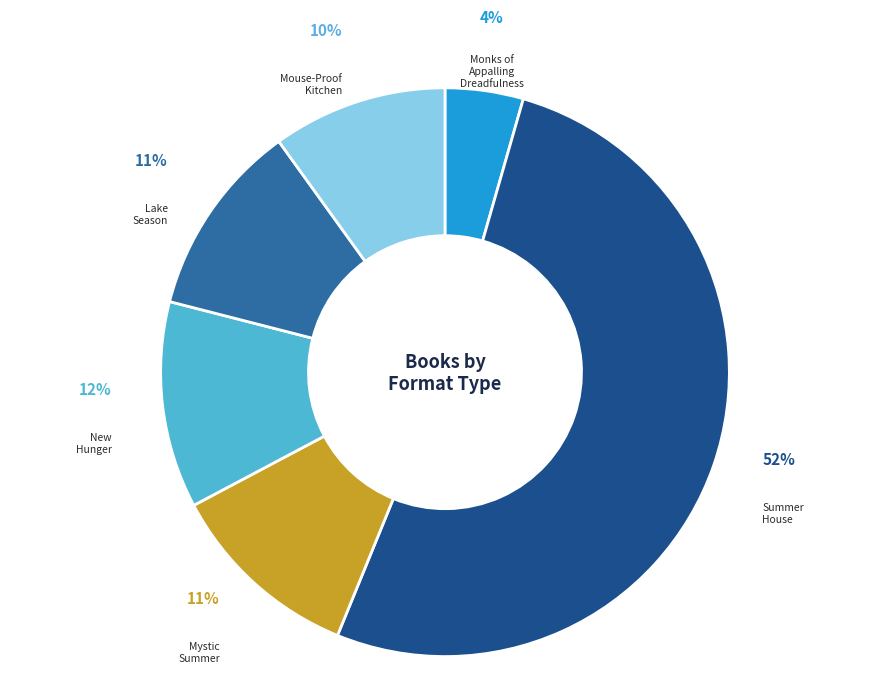

Which slice represents more than half of the pie?

Summer House